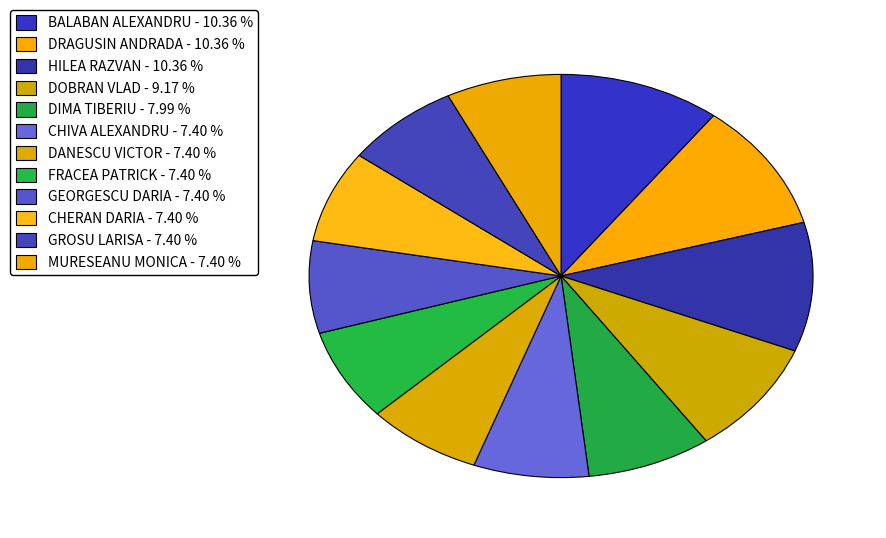

How many segments does this pie chart have?

12